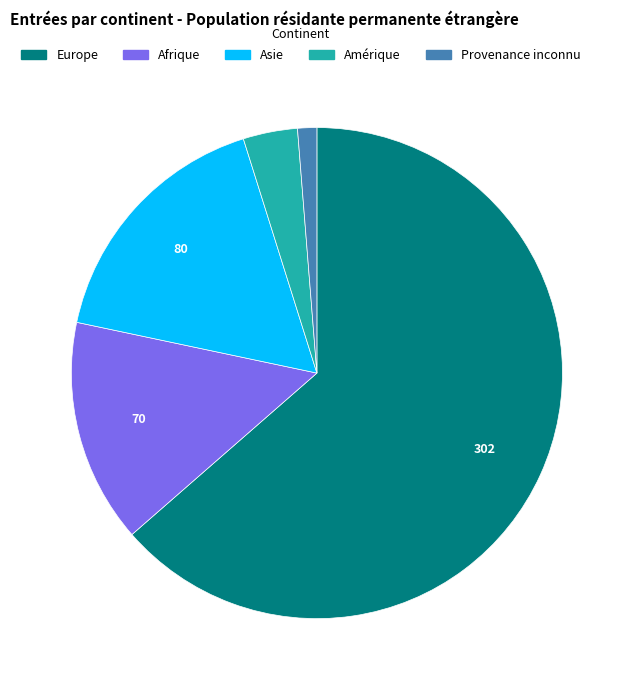

Which slice is the smallest?

Provenance inconnu